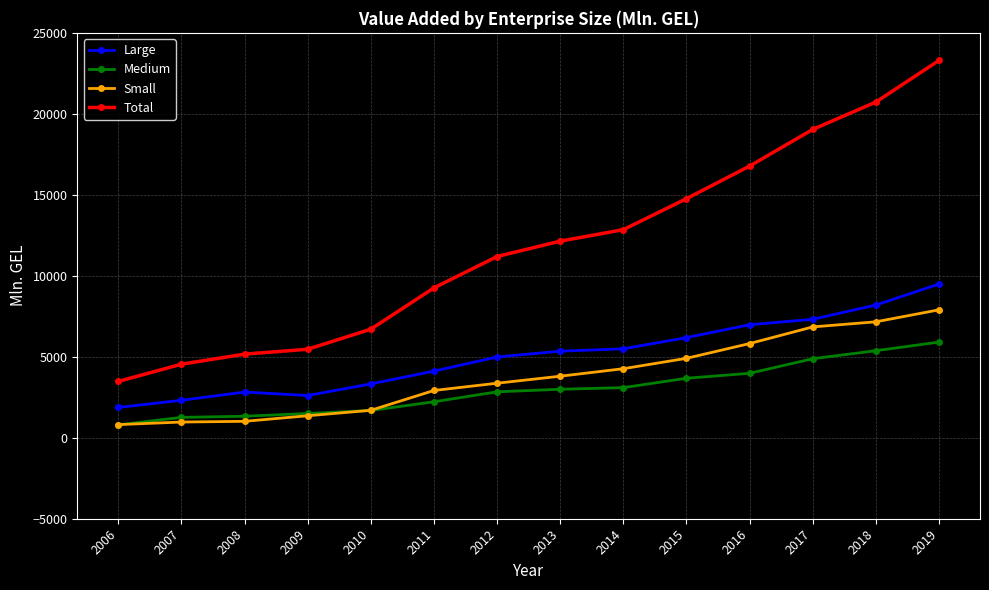

Is it true that Small equals 1879.2 at 2014?

False